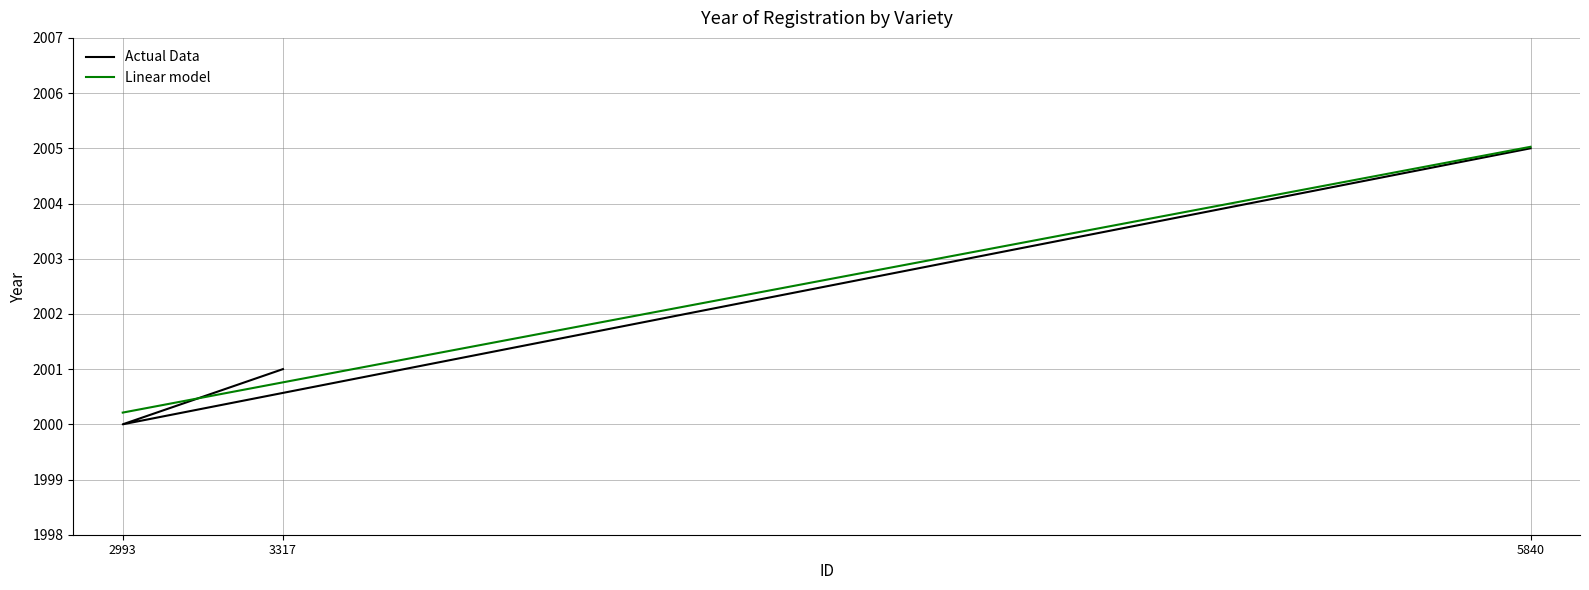

True or false: the data shows 3100 at 5840.

False